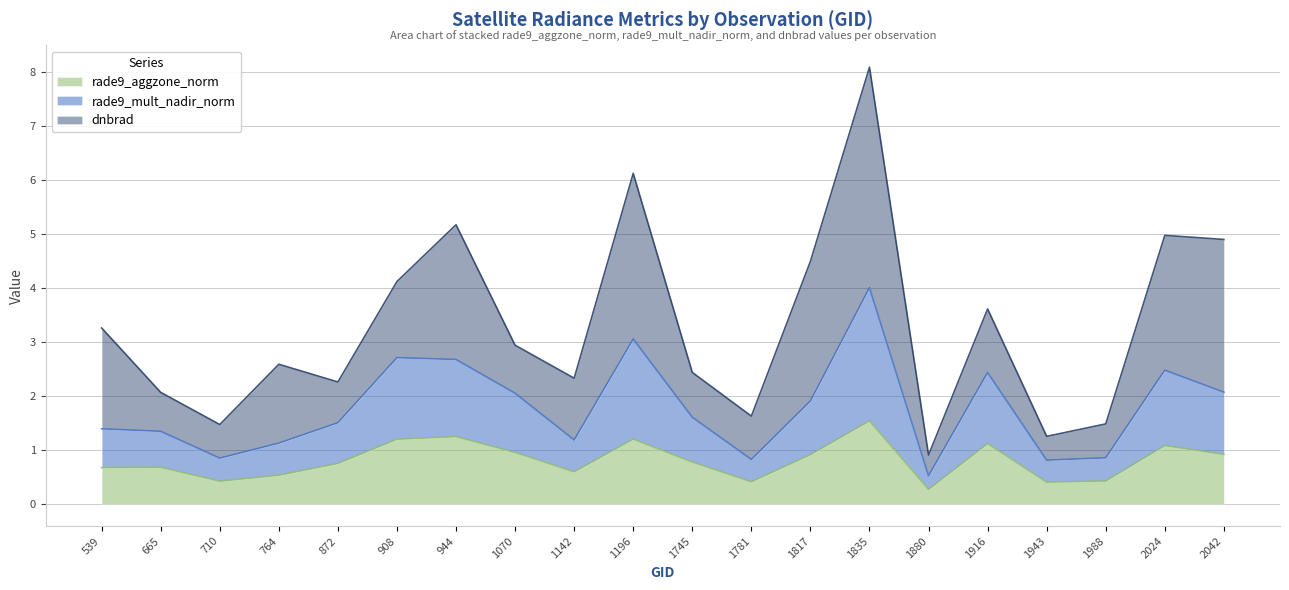

What is the value of the rade9_aggzone_norm point at the 14th from the left?

1.5